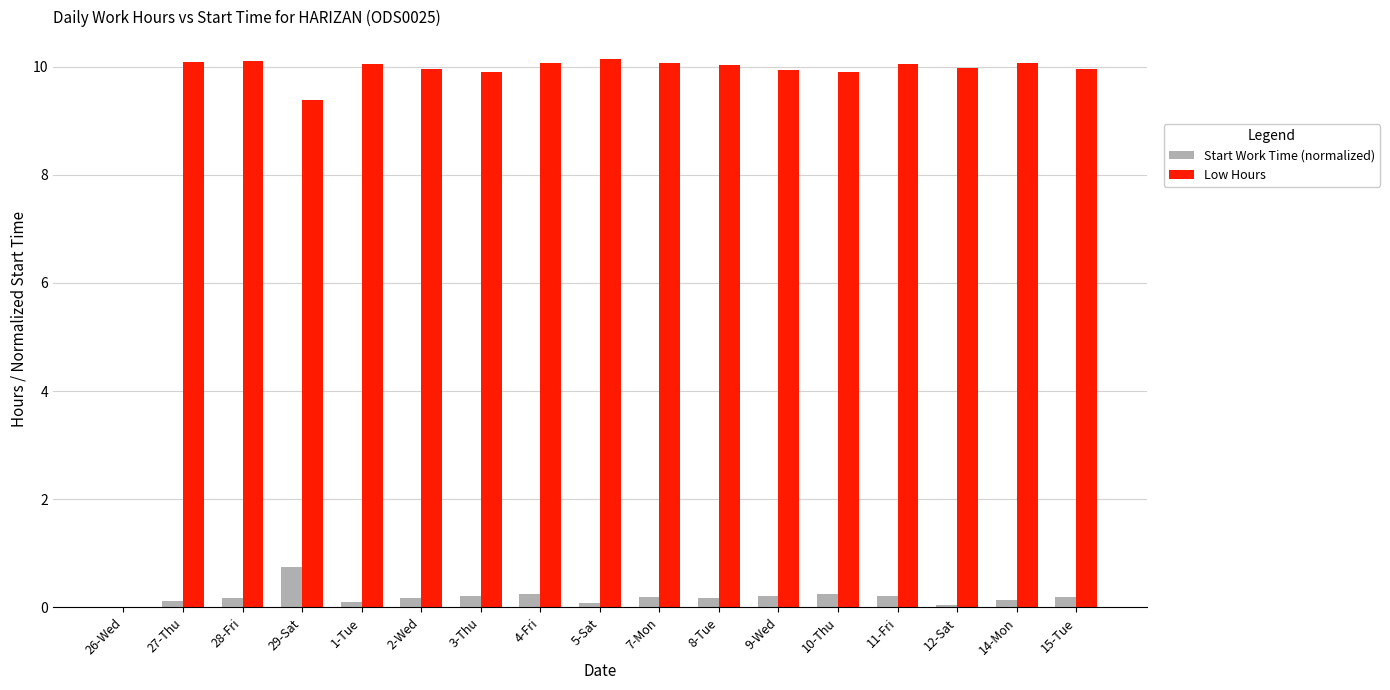

What is the highest value of the Low Hours series?

10.1